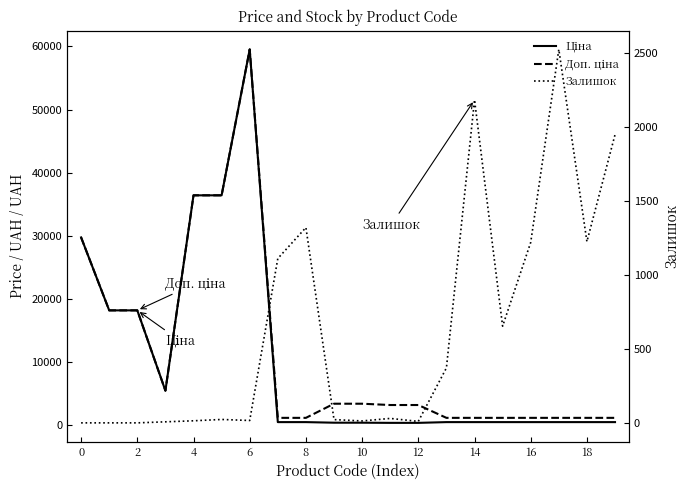

After their last crossing, which series has the higher values: Залишок or Доп. ціна?

Залишок